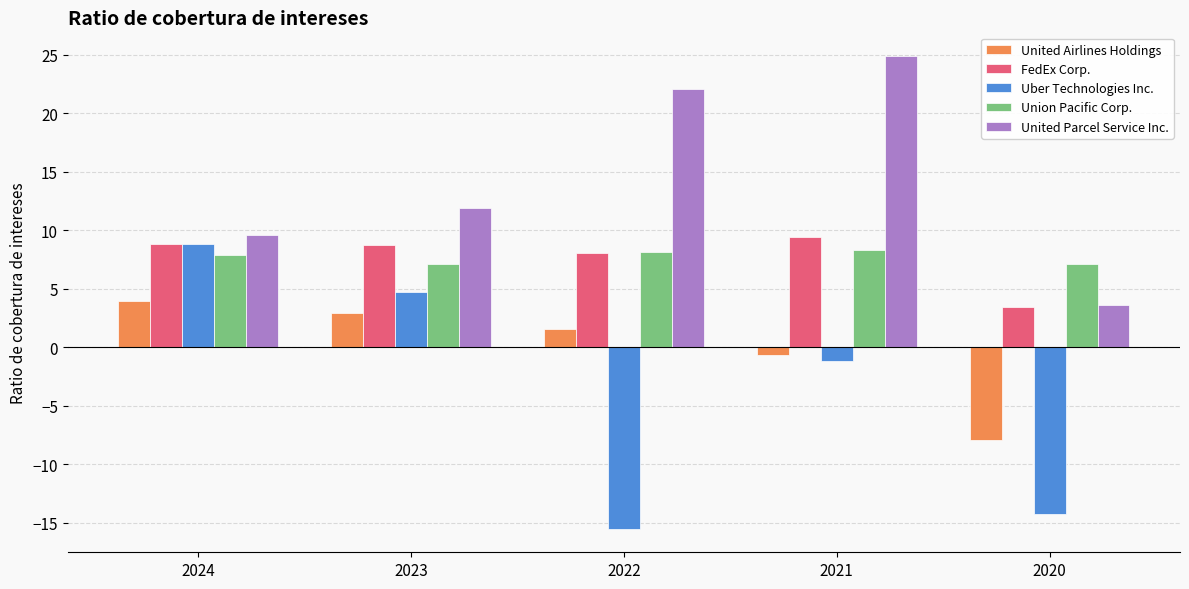

What is the minimum value for Union Pacific Corp.?

7.1